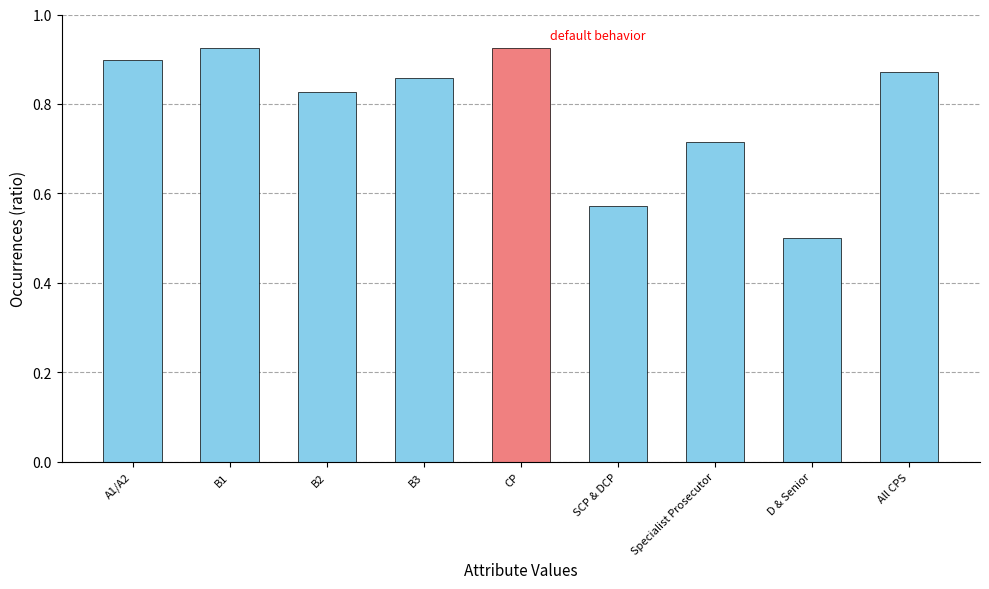

What is the sum of all values?

7.1